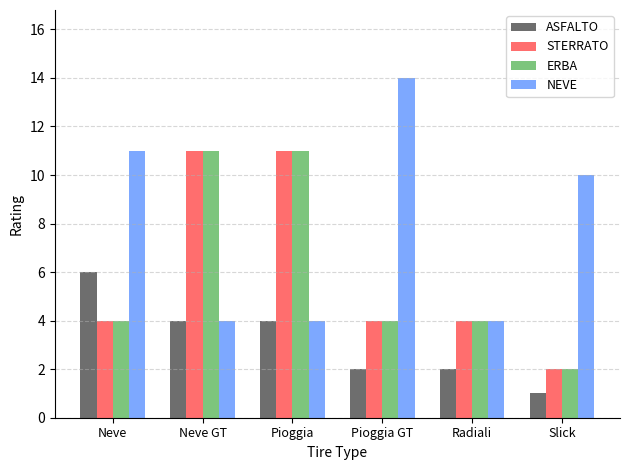

Which series changed the most between Radiali and Slick?

NEVE